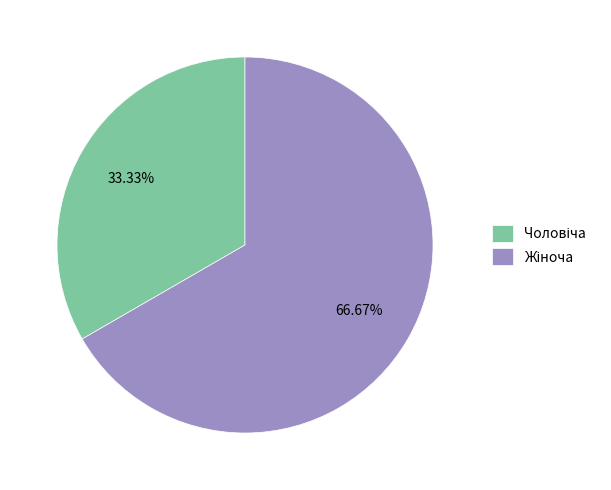

Is there any slice that represents more than half of the pie?

Yes